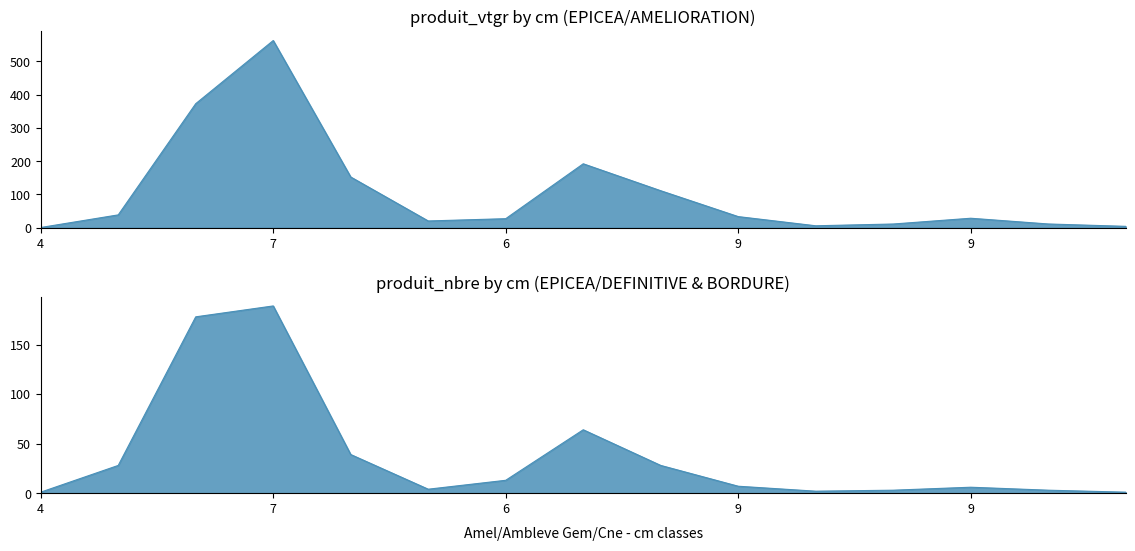

True or false: produit_vtgr and produit_nbre cross at least once.

True